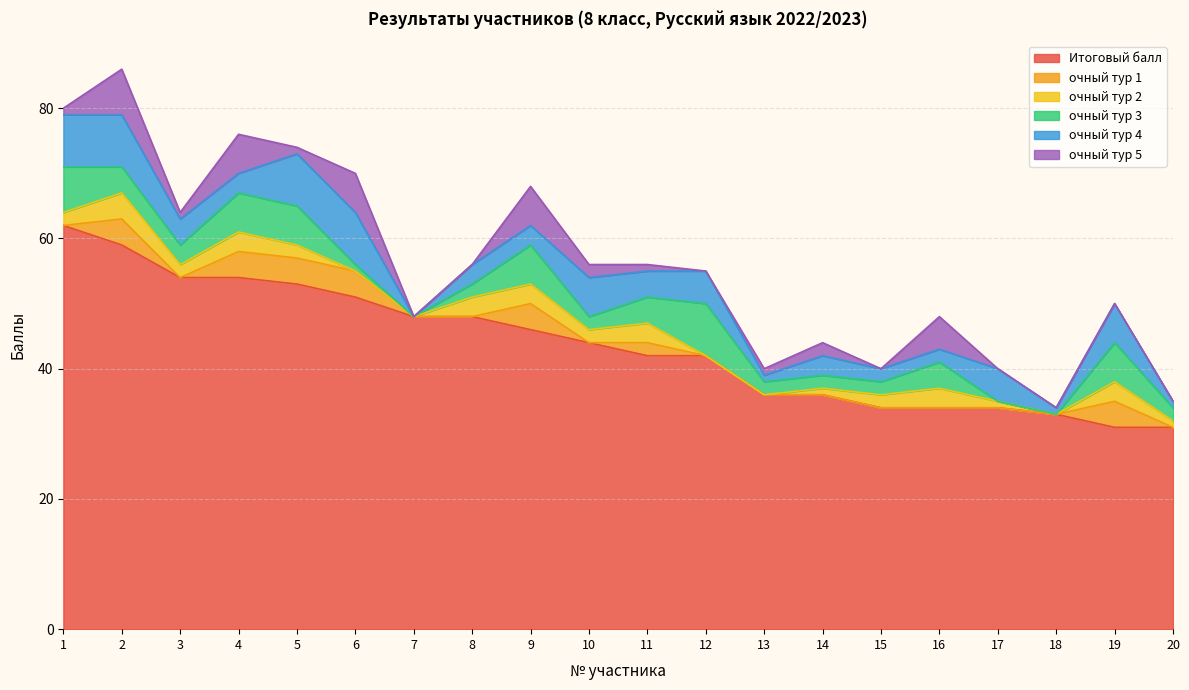

What is the difference between the maximum and minimum values in the очный тур 3 series?

8